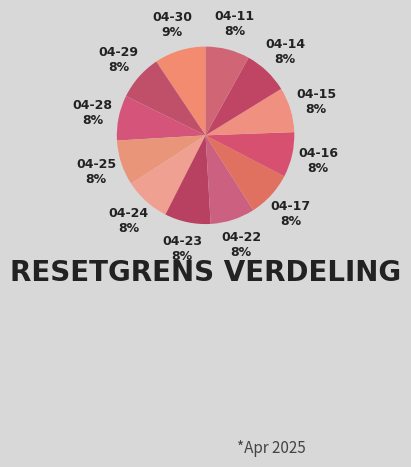

What is the smallest slice in the pie chart?

2025-04-11